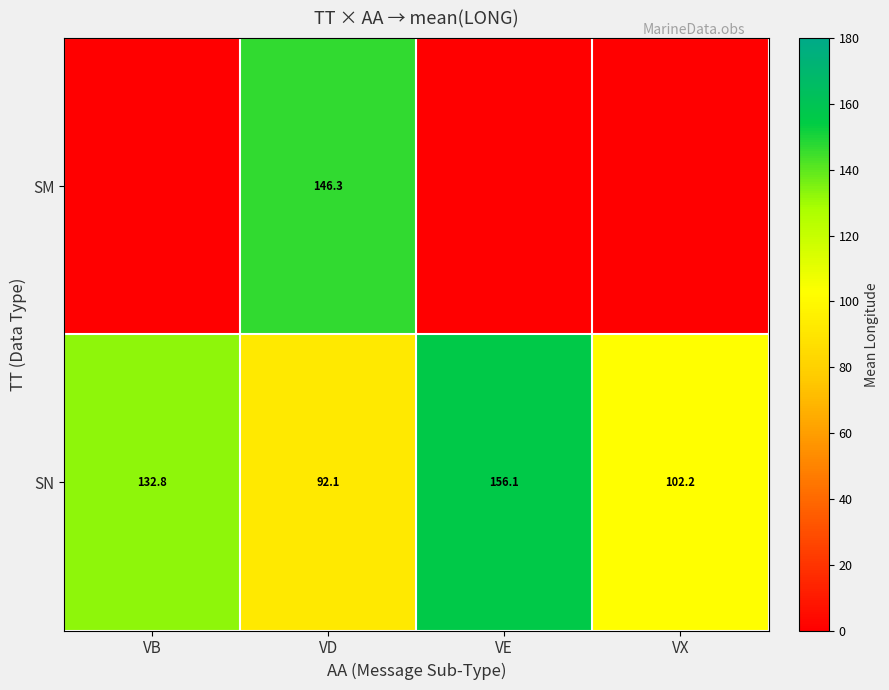

Is it true that SN equals 92.1 at VD?

True